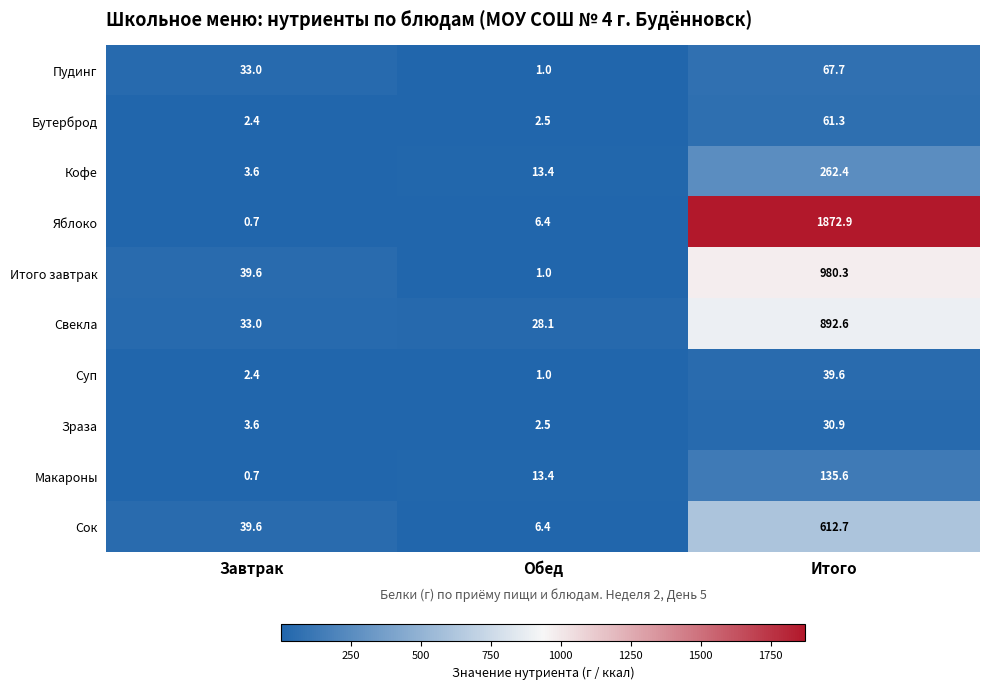

What is the total value across all series at Обед?

75.7